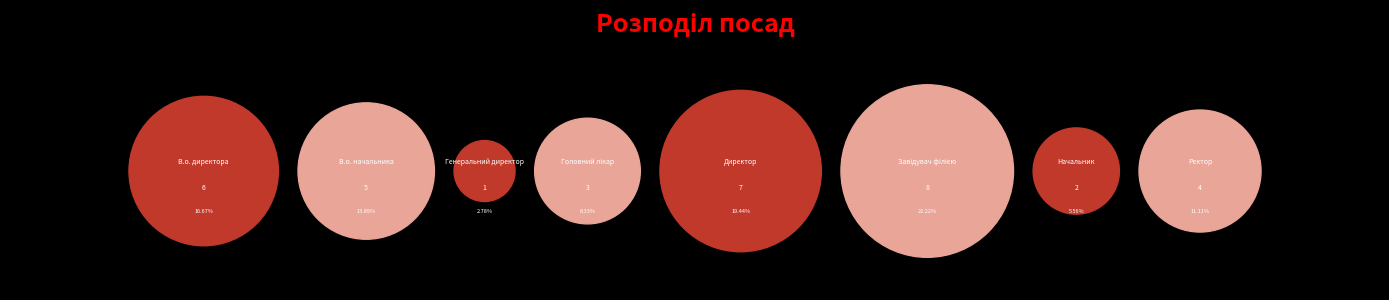

Rank the categories by value from lowest to highest.

Генеральний директор, Начальник, Головний лікар, Ректор, В.о. начальника, В.о. директора, Директор, Завідувач філією